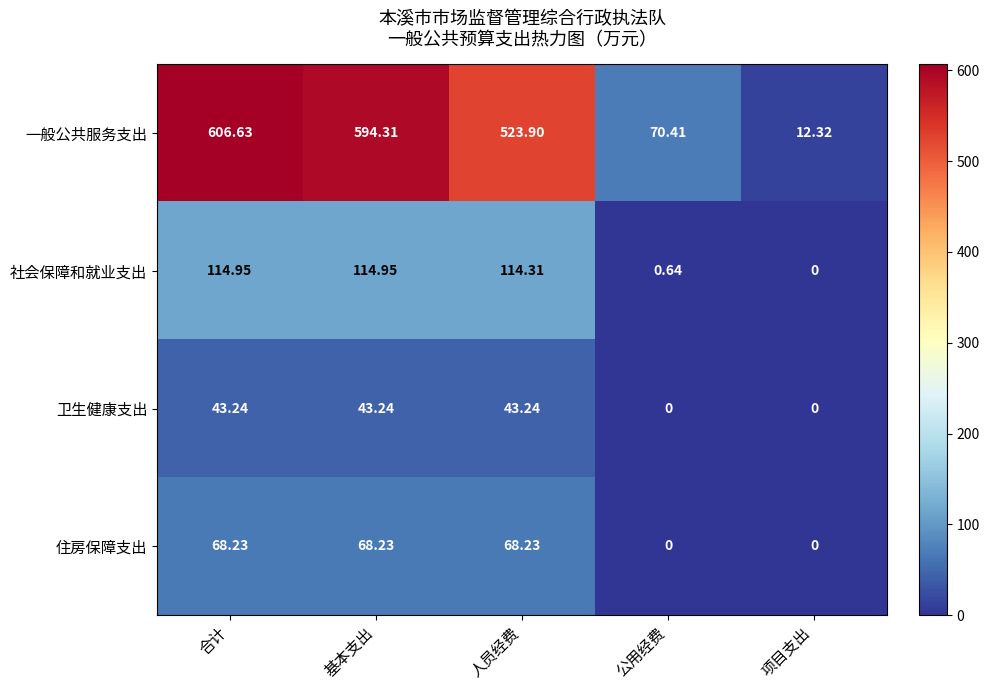

Count the number of data series in this chart.

4